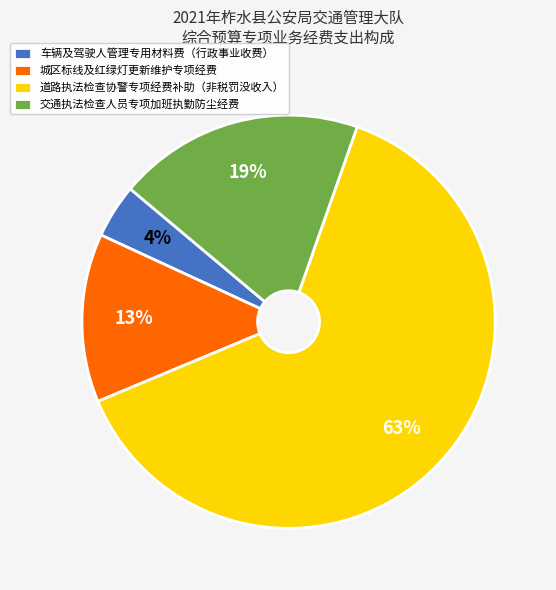

The 车辆及驾驶人管理专用材料费（行政事业收费） slice represents 4% of the pie. True or false?

True